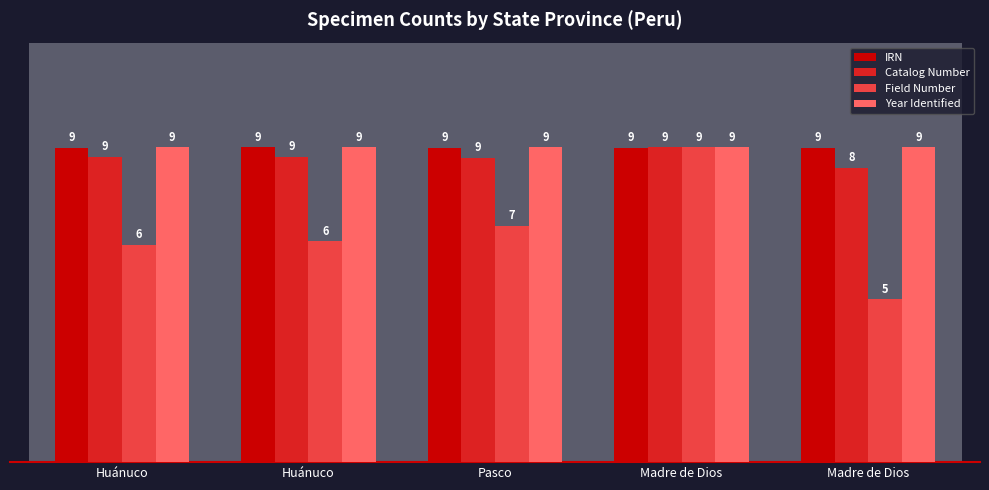

Count the number of categories in the chart.

5